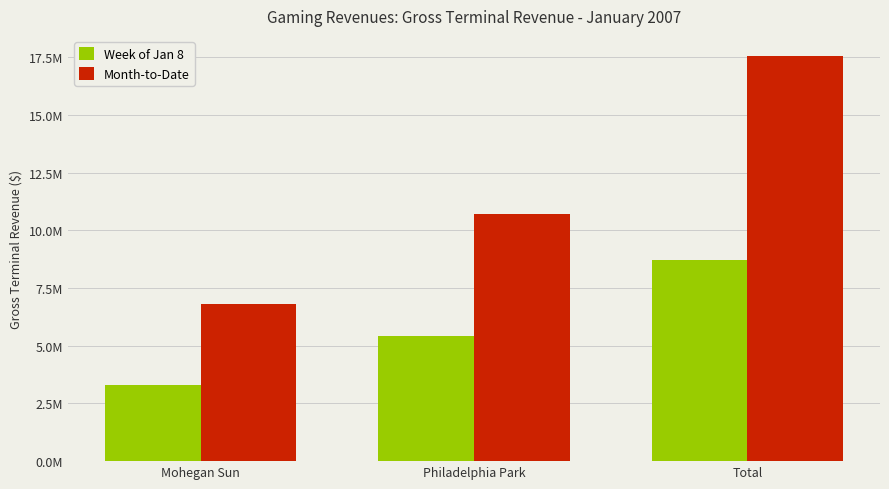

What are all the series names shown in the legend?

Week of Jan 8, Month-to-Date